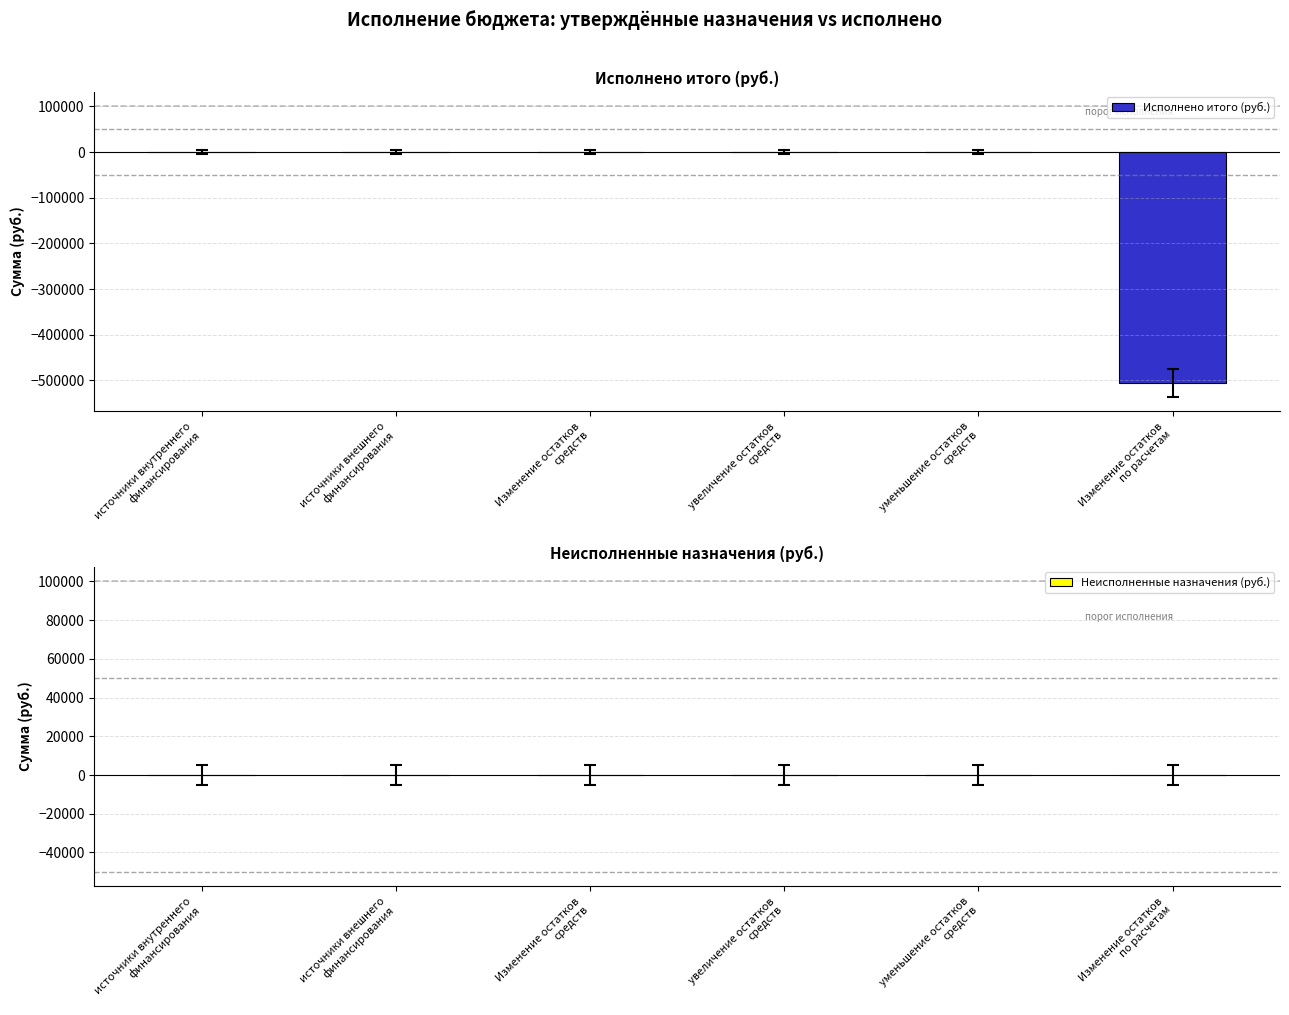

What is the sum of all values?

-505533.5